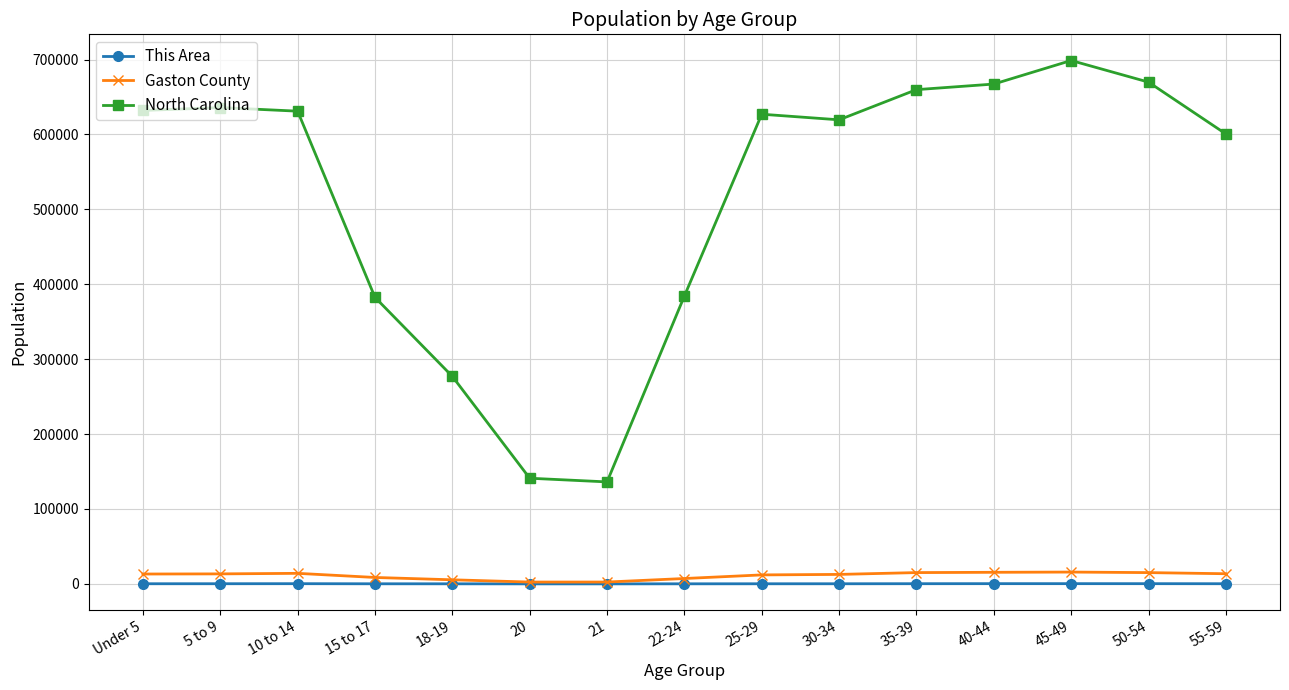

What is the value of the North Carolina point at the 5th from the left?

277045